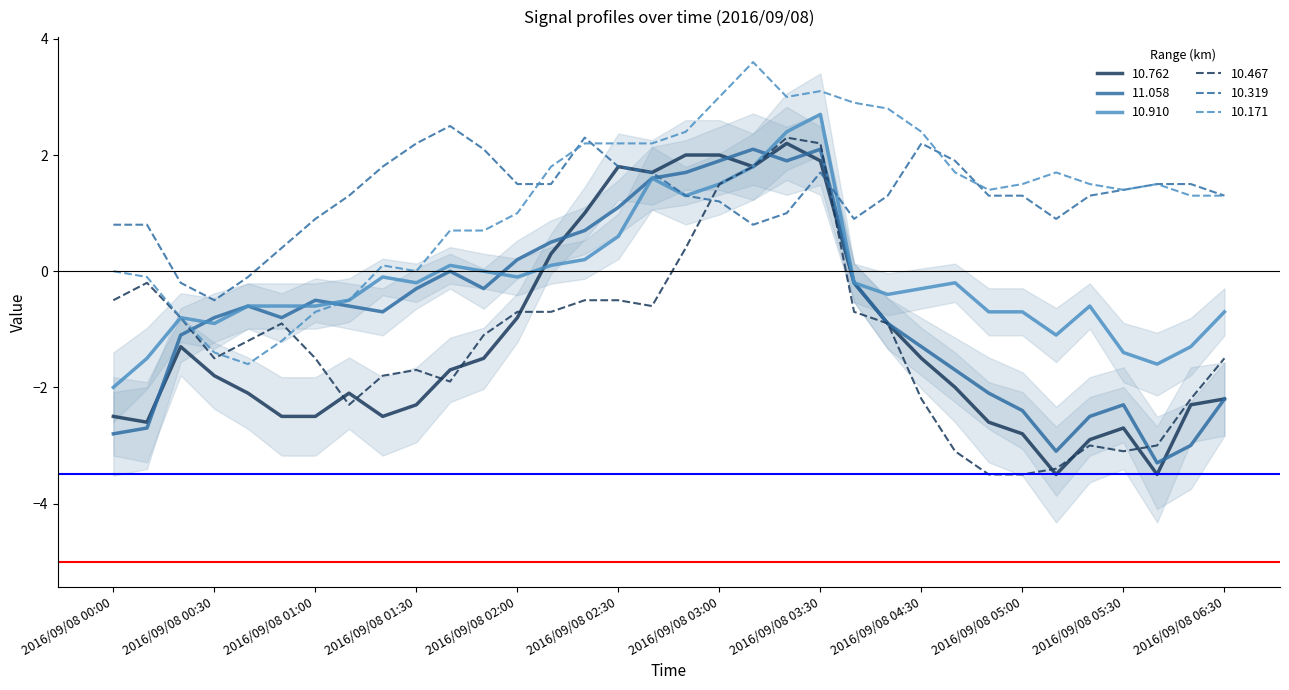

Reading left to right, list all the values displayed in this chart.

10.762: 2016/09/08 00:00=-2.5	2016/09/08 00:10=-2.6	2016/09/08 00:20=-1.3	2016/09/08 00:30=-1.8	2016/09/08 00:40=-2.1	2016/09/08 00:50=-2.5	2016/09/08 01:00=-2.5	2016/09/08 01:10=-2.1	2016/09/08 01:20=-2.5	2016/09/08 01:30=-2.3	2016/09/08 01:40=-1.7	2016/09/08 01:50=-1.5	2016/09/08 02:00=-0.8	2016/09/08 02:10=0.3	2016/09/08 02:20=1.0	2016/09/08 02:30=1.8	2016/09/08 02:40=1.7	2016/09/08 02:50=2.0	2016/09/08 03:00=2.0	2016/09/08 03:10=1.8	2016/09/08 03:20=2.2	2016/09/08 03:30=1.9	2016/09/08 04:10=-0.2	2016/09/08 04:20=-0.9	2016/09/08 04:30=-1.5	2016/09/08 04:40=-2.0	2016/09/08 04:50=-2.6	2016/09/08 05:00=-2.8	2016/09/08 05:10=-3.5	2016/09/08 05:20=-2.9	2016/09/08 05:30=-2.7	2016/09/08 06:10=-3.5	2016/09/08 06:20=-2.3	2016/09/08 06:30=-2.2
11.058: 2016/09/08 00:00=-2.8	2016/09/08 00:10=-2.7	2016/09/08 00:20=-1.1	2016/09/08 00:30=-0.8	2016/09/08 00:40=-0.6	2016/09/08 00:50=-0.8	2016/09/08 01:00=-0.5	2016/09/08 01:10=-0.6	2016/09/08 01:20=-0.7	2016/09/08 01:30=-0.3	2016/09/08 01:40=-0.0	2016/09/08 01:50=-0.3	2016/09/08 02:00=0.2	2016/09/08 02:10=0.5	2016/09/08 02:20=0.7	2016/09/08 02:30=1.1	2016/09/08 02:40=1.6	2016/09/08 02:50=1.7	2016/09/08 03:00=1.9	2016/09/08 03:10=2.1	2016/09/08 03:20=1.9	2016/09/08 03:30=2.1	2016/09/08 04:10=-0.2	2016/09/08 04:20=-0.9	2016/09/08 04:30=-1.3	2016/09/08 04:40=-1.7	2016/09/08 04:50=-2.1	2016/09/08 05:00=-2.4	2016/09/08 05:10=-3.1	2016/09/08 05:20=-2.5	2016/09/08 05:30=-2.3	2016/09/08 06:10=-3.3	2016/09/08 06:20=-3.0	2016/09/08 06:30=-2.2
10.910: 2016/09/08 00:00=-2.0	2016/09/08 00:10=-1.5	2016/09/08 00:20=-0.8	2016/09/08 00:30=-0.9	2016/09/08 00:40=-0.6	2016/09/08 00:50=-0.6	2016/09/08 01:00=-0.6	2016/09/08 01:10=-0.5	2016/09/08 01:20=-0.1	2016/09/08 01:30=-0.2	2016/09/08 01:40=0.1	2016/09/08 01:50=-0.0	2016/09/08 02:00=-0.1	2016/09/08 02:10=0.1	2016/09/08 02:20=0.2	2016/09/08 02:30=0.6	2016/09/08 02:40=1.6	2016/09/08 02:50=1.3	2016/09/08 03:00=1.5	2016/09/08 03:10=1.8	2016/09/08 03:20=2.4	2016/09/08 03:30=2.7	2016/09/08 04:10=-0.2	2016/09/08 04:20=-0.4	2016/09/08 04:30=-0.3	2016/09/08 04:40=-0.2	2016/09/08 04:50=-0.7	2016/09/08 05:00=-0.7	2016/09/08 05:10=-1.1	2016/09/08 05:20=-0.6	2016/09/08 05:30=-1.4	2016/09/08 06:10=-1.6	2016/09/08 06:20=-1.3	2016/09/08 06:30=-0.7
10.467: 2016/09/08 00:00=-0.5	2016/09/08 00:10=-0.2	2016/09/08 00:20=-0.8	2016/09/08 00:30=-1.5	2016/09/08 00:40=-1.2	2016/09/08 00:50=-0.9	2016/09/08 01:00=-1.5	2016/09/08 01:10=-2.3	2016/09/08 01:20=-1.8	2016/09/08 01:30=-1.7	2016/09/08 01:40=-1.9	2016/09/08 01:50=-1.1	2016/09/08 02:00=-0.7	2016/09/08 02:10=-0.7	2016/09/08 02:20=-0.5	2016/09/08 02:30=-0.5	2016/09/08 02:40=-0.6	2016/09/08 02:50=0.4	2016/09/08 03:00=1.5	2016/09/08 03:10=1.8	2016/09/08 03:20=2.3	2016/09/08 03:30=2.2	2016/09/08 04:10=-0.7	2016/09/08 04:20=-0.9	2016/09/08 04:30=-2.2	2016/09/08 04:40=-3.1	2016/09/08 04:50=-3.5	2016/09/08 05:00=-3.5	2016/09/08 05:10=-3.4	2016/09/08 05:20=-3.0	2016/09/08 05:30=-3.1	2016/09/08 06:10=-3.0	2016/09/08 06:20=-2.2	2016/09/08 06:30=-1.5
10.319: 2016/09/08 00:00=0.8	2016/09/08 00:10=0.8	2016/09/08 00:20=-0.2	2016/09/08 00:30=-0.5	2016/09/08 00:40=-0.1	2016/09/08 00:50=0.4	2016/09/08 01:00=0.9	2016/09/08 01:10=1.3	2016/09/08 01:20=1.8	2016/09/08 01:30=2.2	2016/09/08 01:40=2.5	2016/09/08 01:50=2.1	2016/09/08 02:00=1.5	2016/09/08 02:10=1.5	2016/09/08 02:20=2.3	2016/09/08 02:30=1.8	2016/09/08 02:40=1.7	2016/09/08 02:50=1.3	2016/09/08 03:00=1.2	2016/09/08 03:10=0.8	2016/09/08 03:20=1.0	2016/09/08 03:30=1.7	2016/09/08 04:10=0.9	2016/09/08 04:20=1.3	2016/09/08 04:30=2.2	2016/09/08 04:40=1.9	2016/09/08 04:50=1.3	2016/09/08 05:00=1.3	2016/09/08 05:10=0.9	2016/09/08 05:20=1.3	2016/09/08 05:30=1.4	2016/09/08 06:10=1.5	2016/09/08 06:20=1.5	2016/09/08 06:30=1.3
10.171: 2016/09/08 00:00=0.0	2016/09/08 00:10=-0.1	2016/09/08 00:20=-0.8	2016/09/08 00:30=-1.4	2016/09/08 00:40=-1.6	2016/09/08 00:50=-1.2	2016/09/08 01:00=-0.7	2016/09/08 01:10=-0.5	2016/09/08 01:20=0.1	2016/09/08 01:30=-0.0	2016/09/08 01:40=0.7	2016/09/08 01:50=0.7	2016/09/08 02:00=1.0	2016/09/08 02:10=1.8	2016/09/08 02:20=2.2	2016/09/08 02:30=2.2	2016/09/08 02:40=2.2	2016/09/08 02:50=2.4	2016/09/08 03:00=3.0	2016/09/08 03:10=3.6	2016/09/08 03:20=3.0	2016/09/08 03:30=3.1	2016/09/08 04:10=2.9	2016/09/08 04:20=2.8	2016/09/08 04:30=2.4	2016/09/08 04:40=1.7	2016/09/08 04:50=1.4	2016/09/08 05:00=1.5	2016/09/08 05:10=1.7	2016/09/08 05:20=1.5	2016/09/08 05:30=1.4	2016/09/08 06:10=1.5	2016/09/08 06:20=1.3	2016/09/08 06:30=1.3